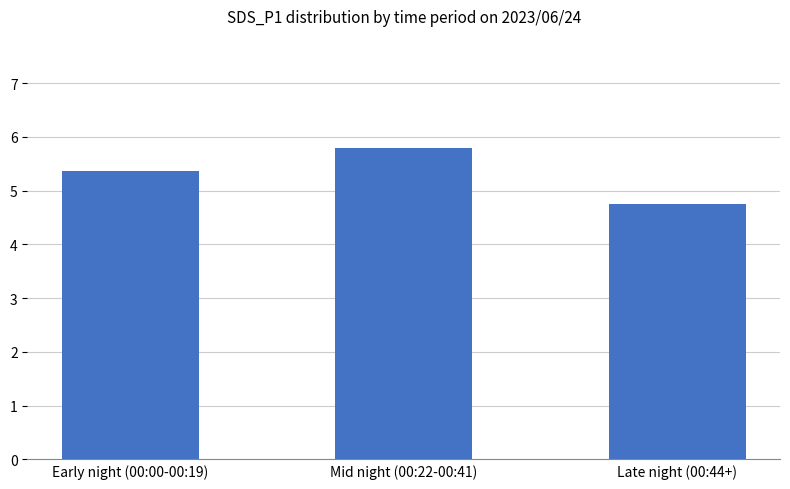

What is the label of the 2nd bar from the right?

Mid night (00:22-00:41)